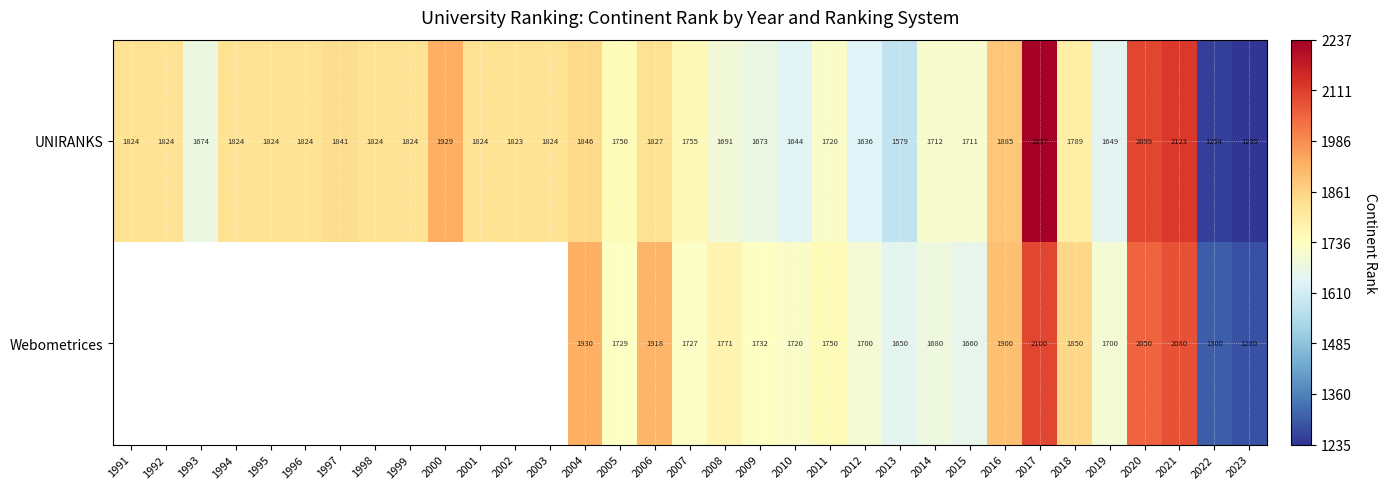

What is the total value across all series at 2008?

3462